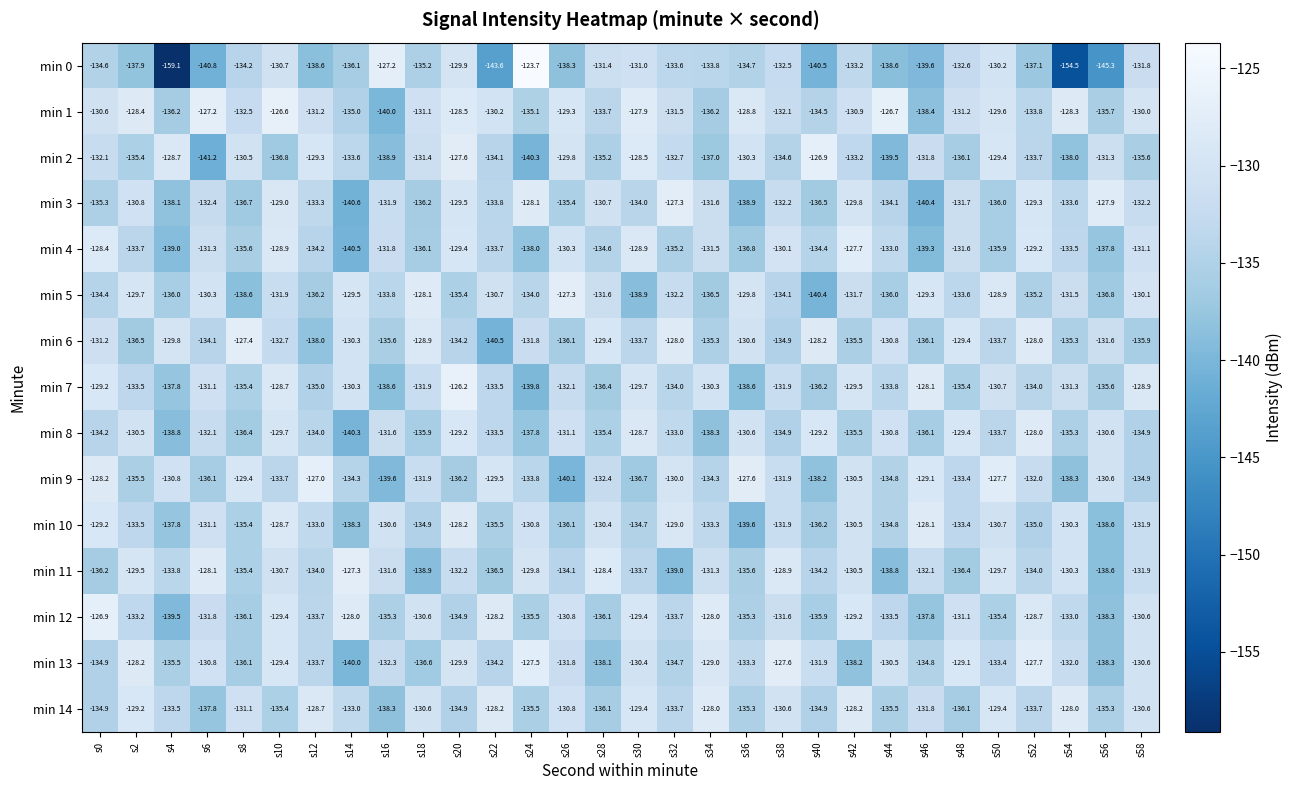

The min 1 series shows -237.2 at s28. True or false?

False